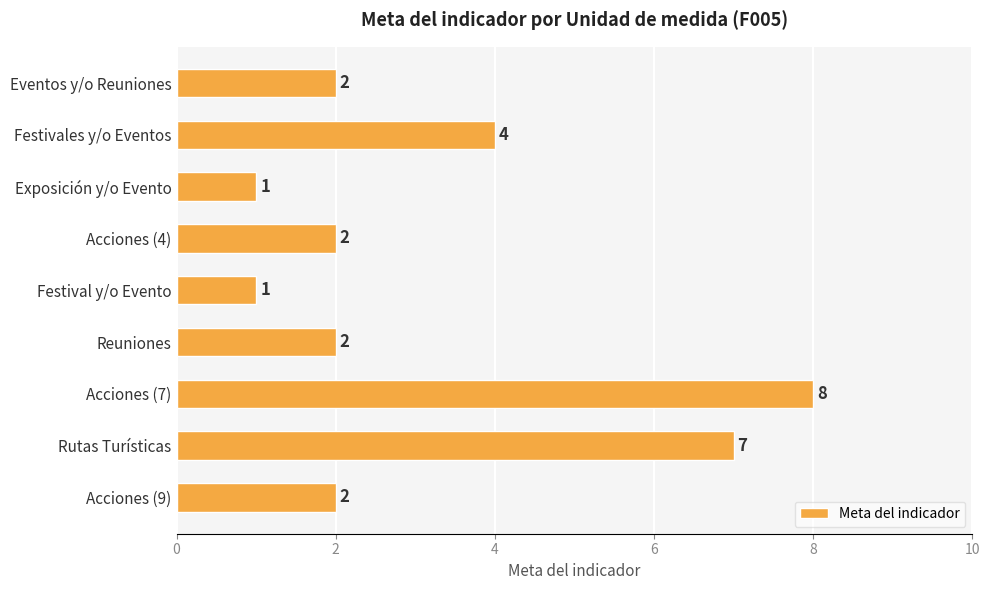

Are the bars horizontal?

Yes